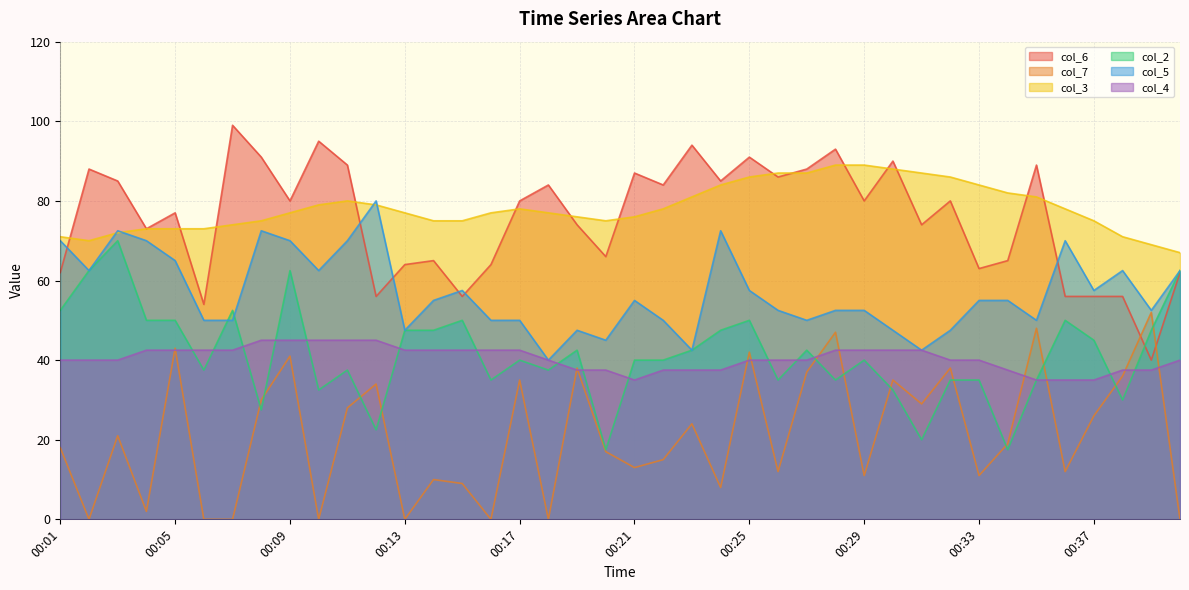

Is the value of col_3 at 00:38 greater than the value of col_7 at 00:15?

Yes